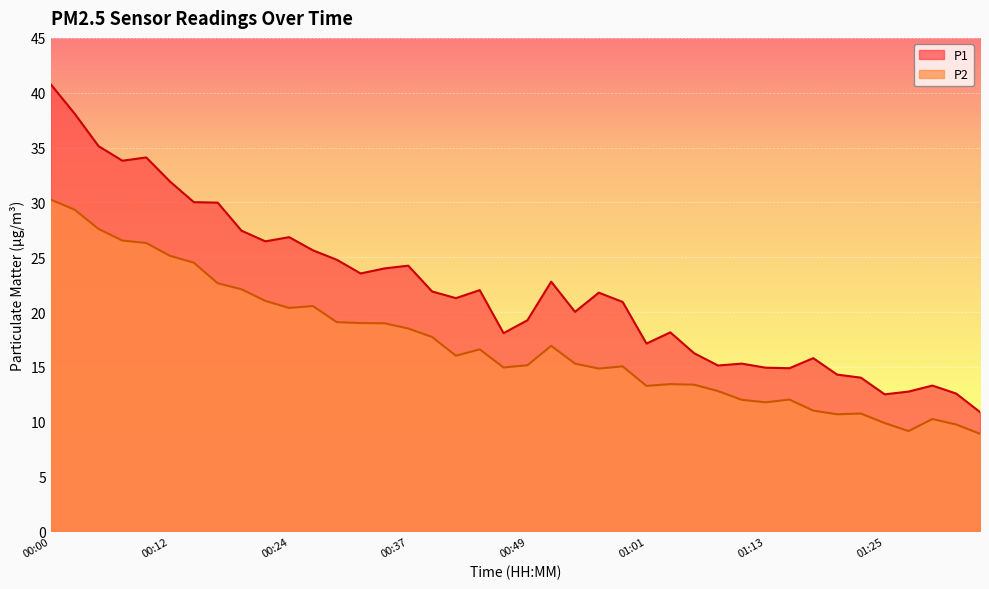

What is the difference between the highest and lowest values at 00:00?

10.5